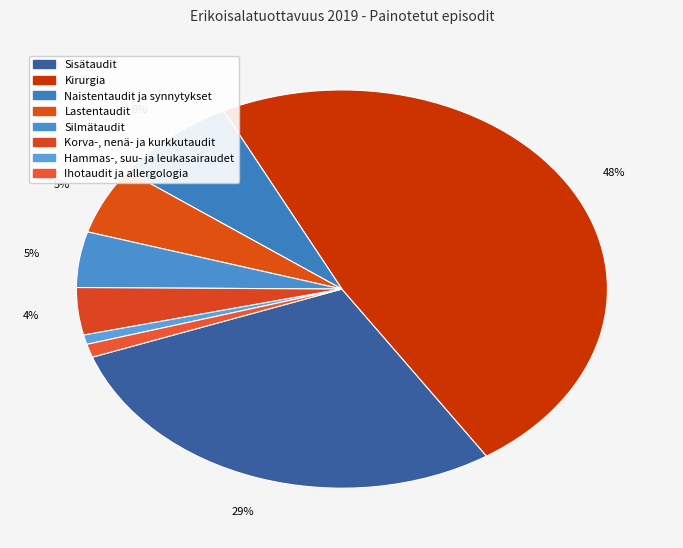

Which has a higher value, Naistentaudit ja synnytykset or Lastentaudit?

Naistentaudit ja synnytykset